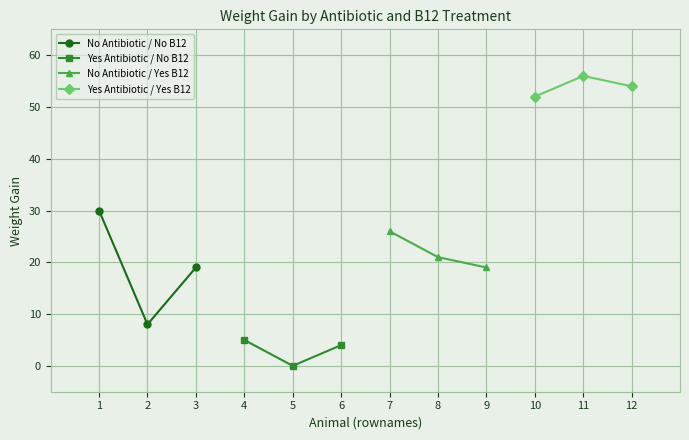

What is the minimum value for No Antibiotic / No B12?

8